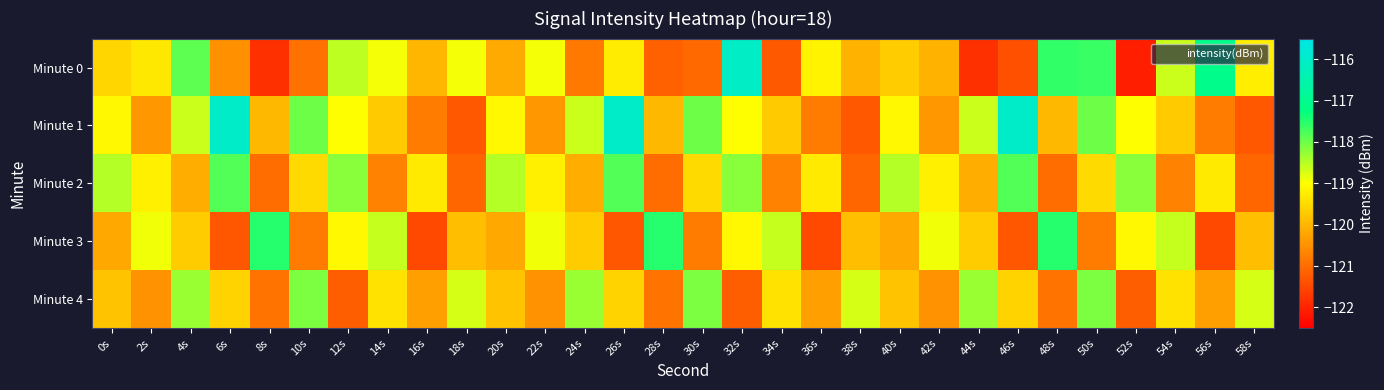

What is the spread (max minus min) of values at 10s?

2.9